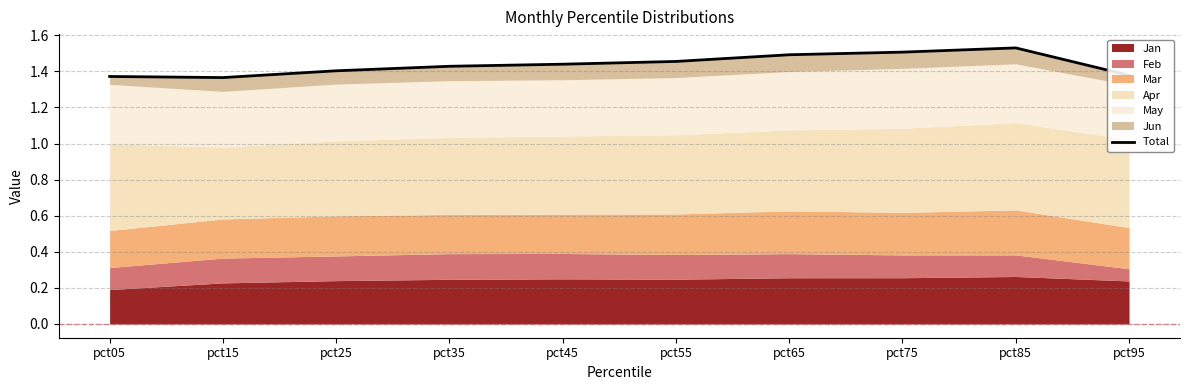

At which category does the chart reach its minimum across all series?

pct15